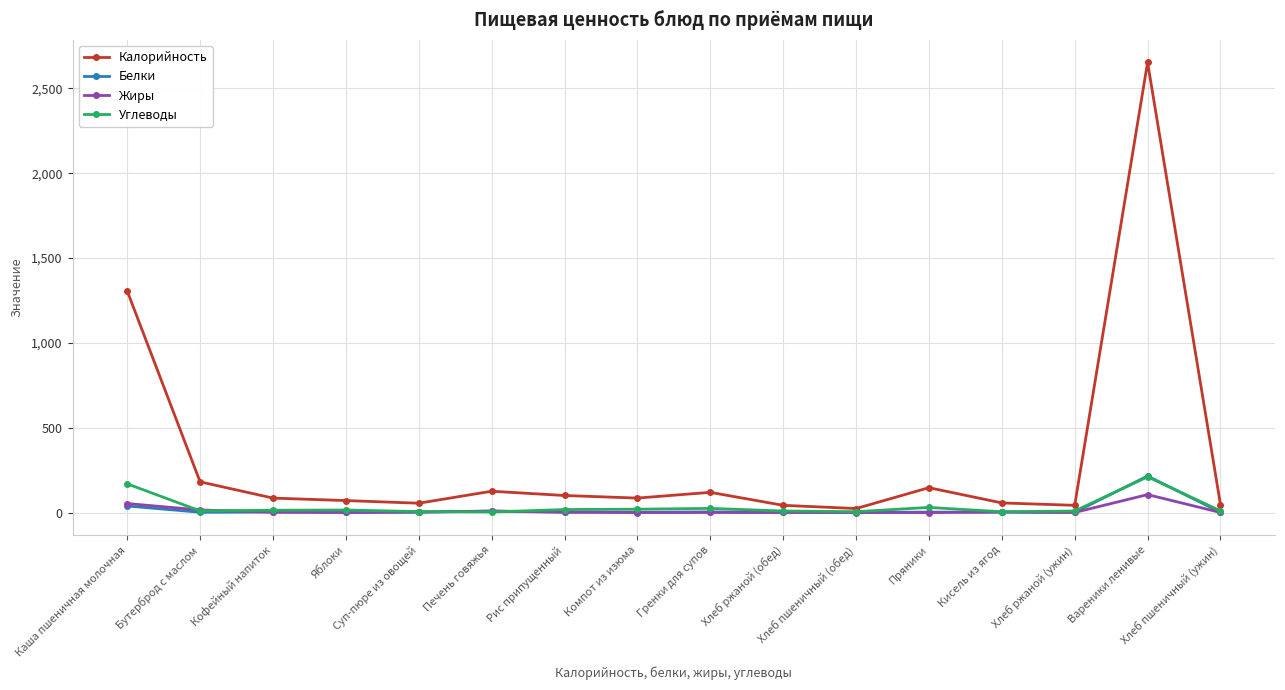

Which series has the widest spread of values?

Калорийность